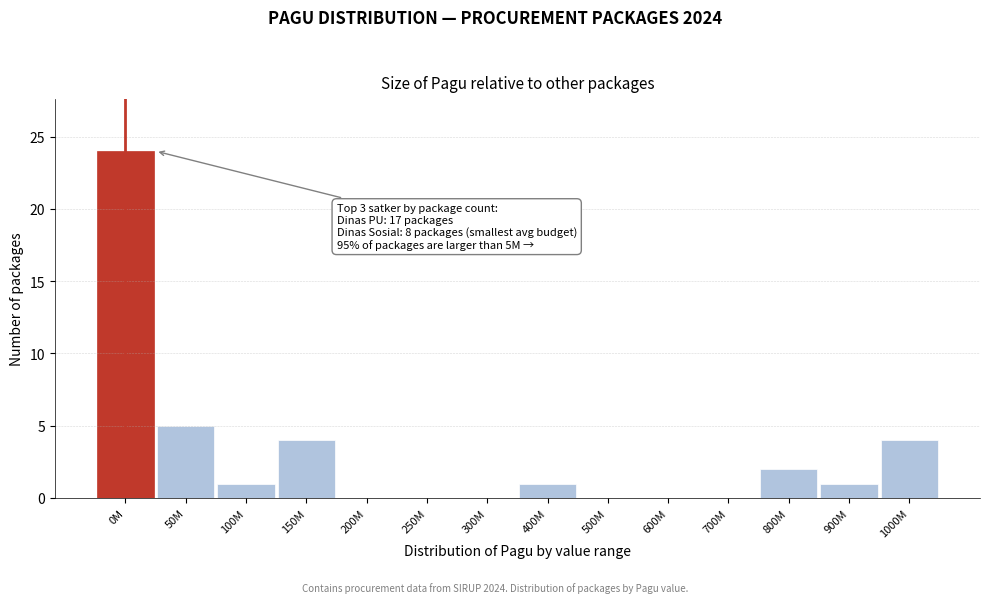

Reading left to right, what are all the values shown in this chart?

0M=24	50M=5	100M=1	150M=4	200M=0	250M=0	300M=0	400M=1	500M=0	600M=0	700M=0	800M=2	900M=1	1000M=4